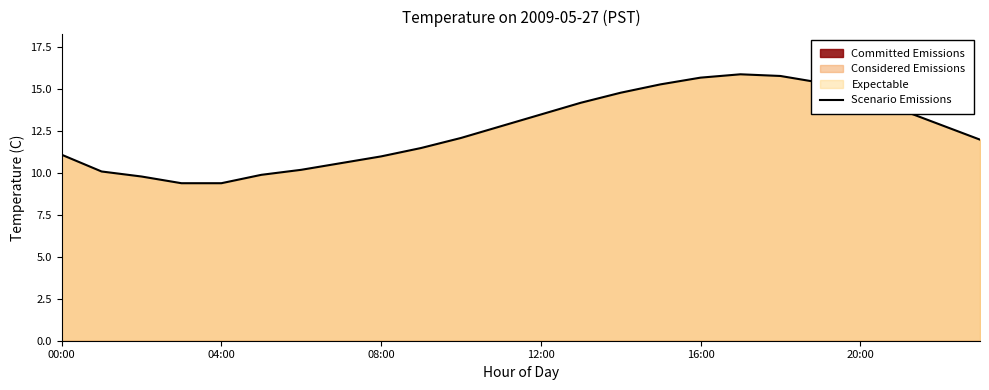

What is the difference between the values at 17 and 9?

4.4